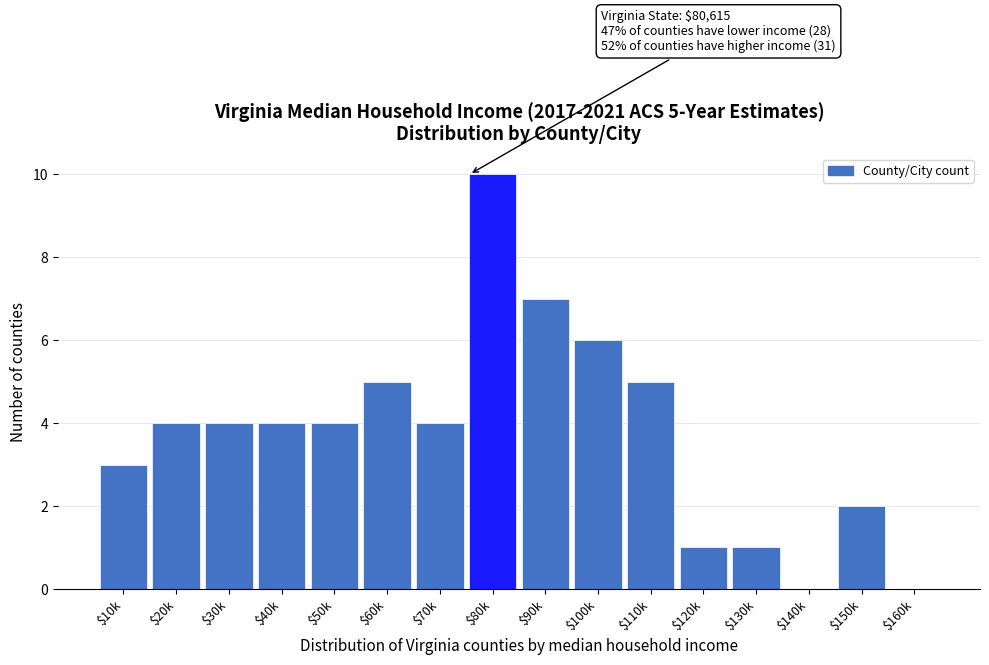

Which label corresponds to the largest value in the chart?

$80k